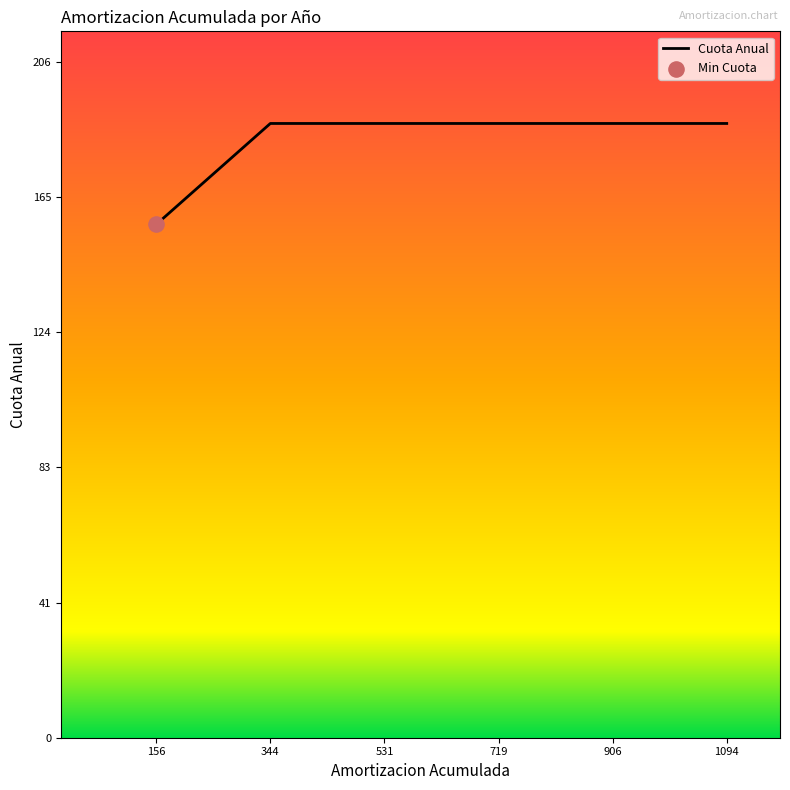

Approximately how many times larger is the value at 719 compared to 906?

1.0